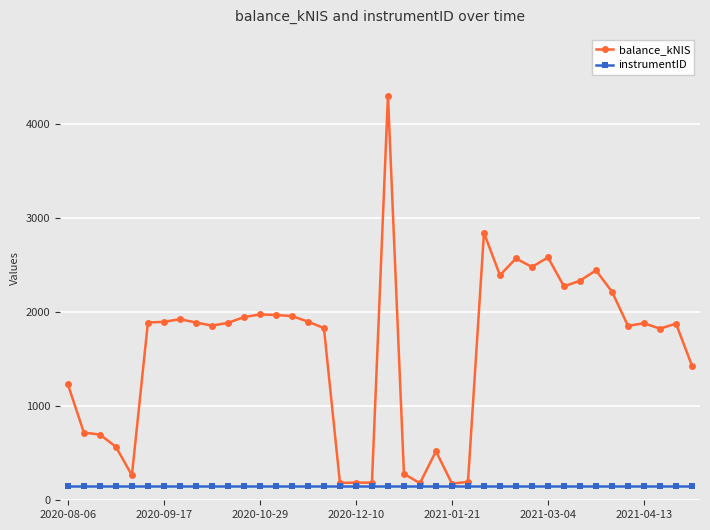

Which series has the widest spread of values?

balance_kNIS